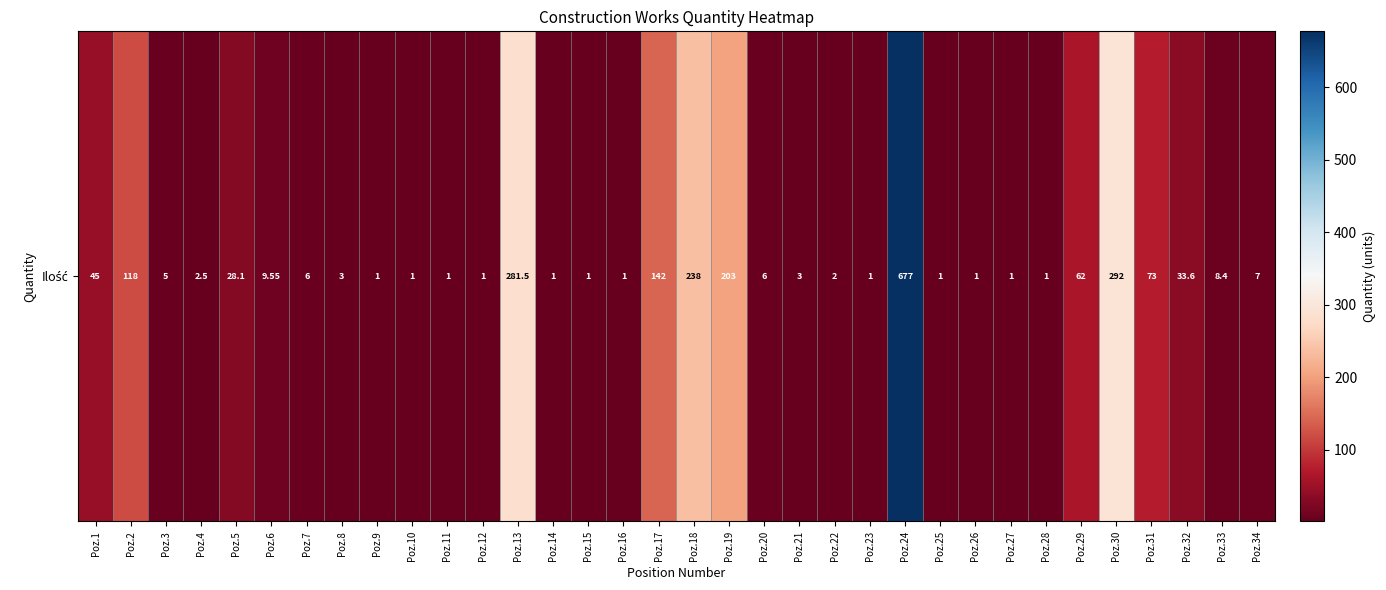

How many values are below 6?

17